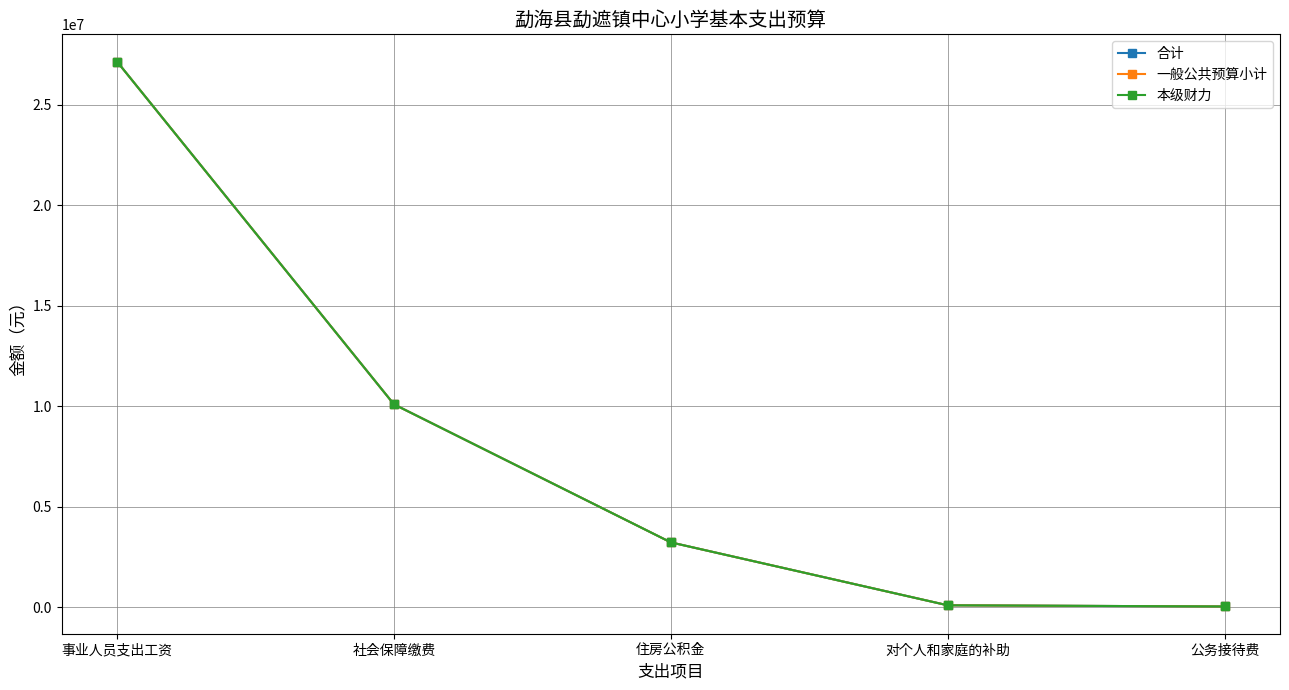

At which label is 合计 closest to 13585435?

社会保障缴费